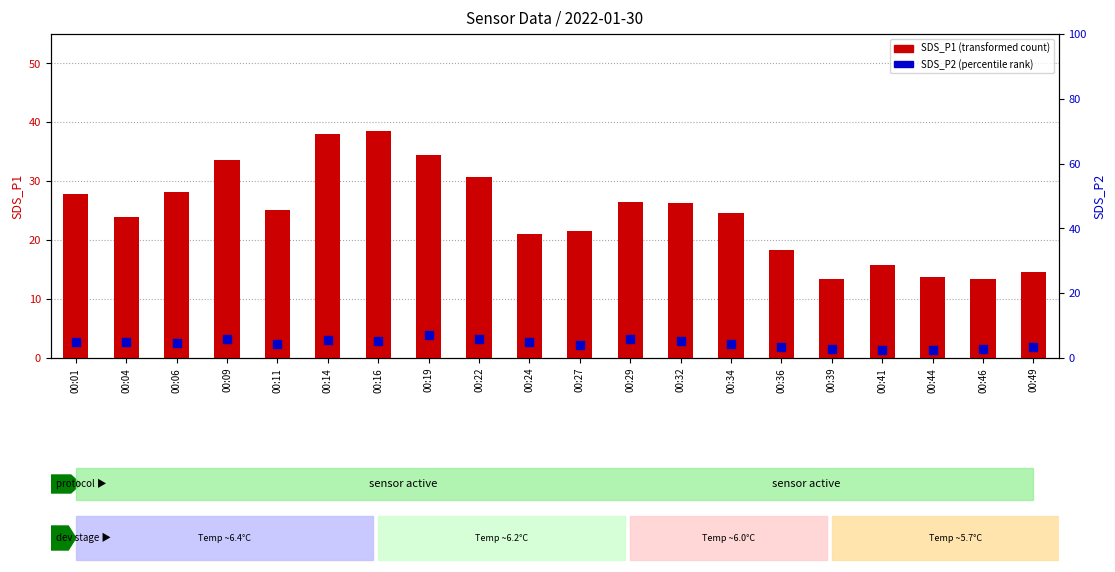

At which category is the sum across all series the highest?

00:16